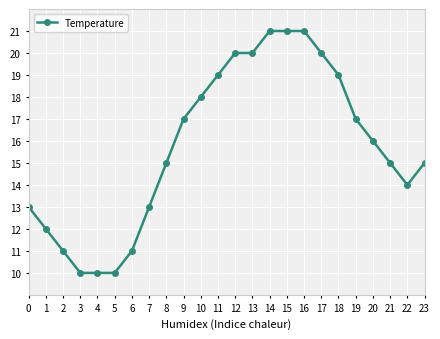

What is the change in value from 11 to 13?

+1